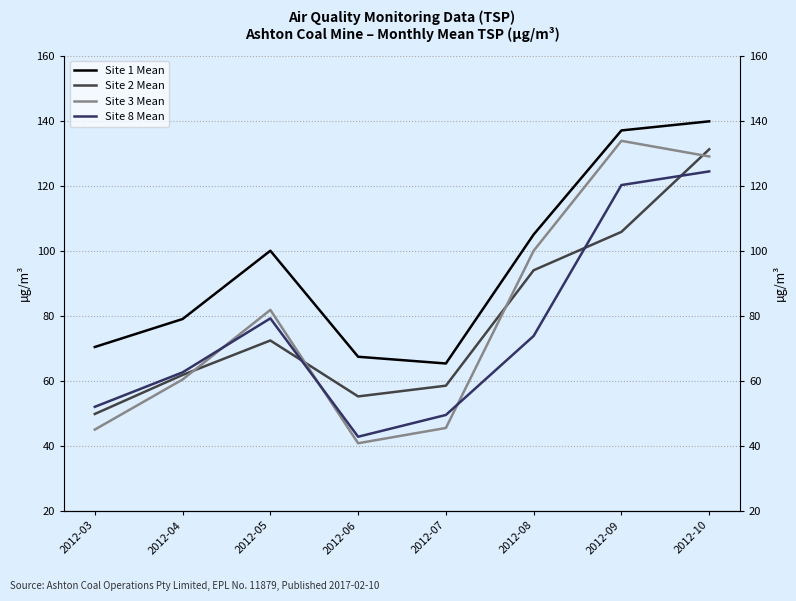

Where is the first local minimum for Site 8 Mean?

2012-06